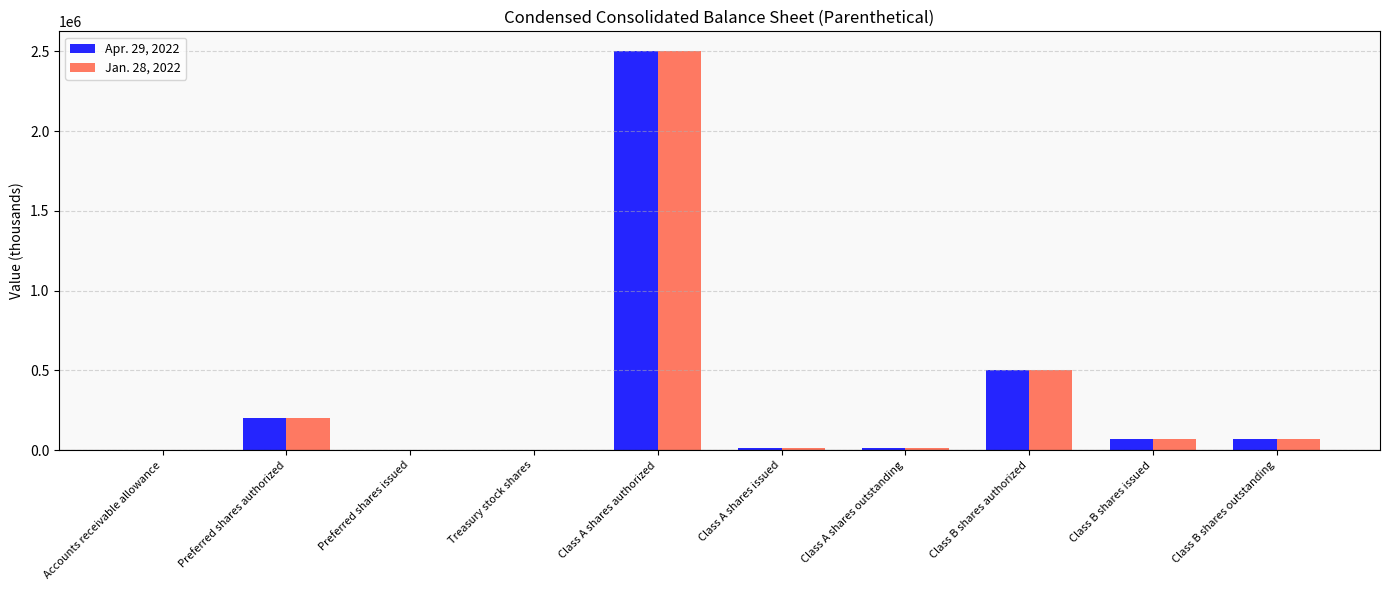

The Apr. 29, 2022 series shows 200000 at Preferred shares authorized. True or false?

True